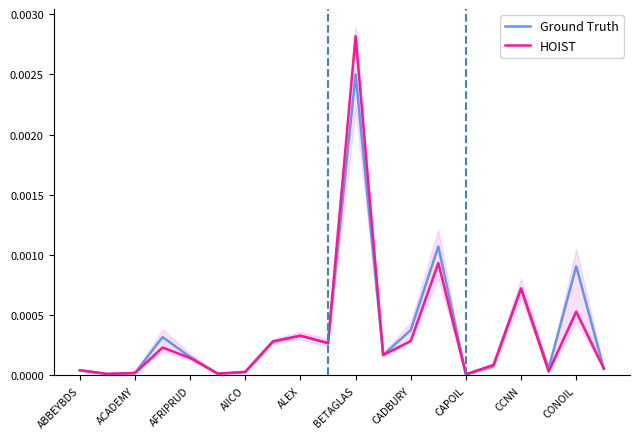

Where is the first local minimum for HOIST?

ACADEMY